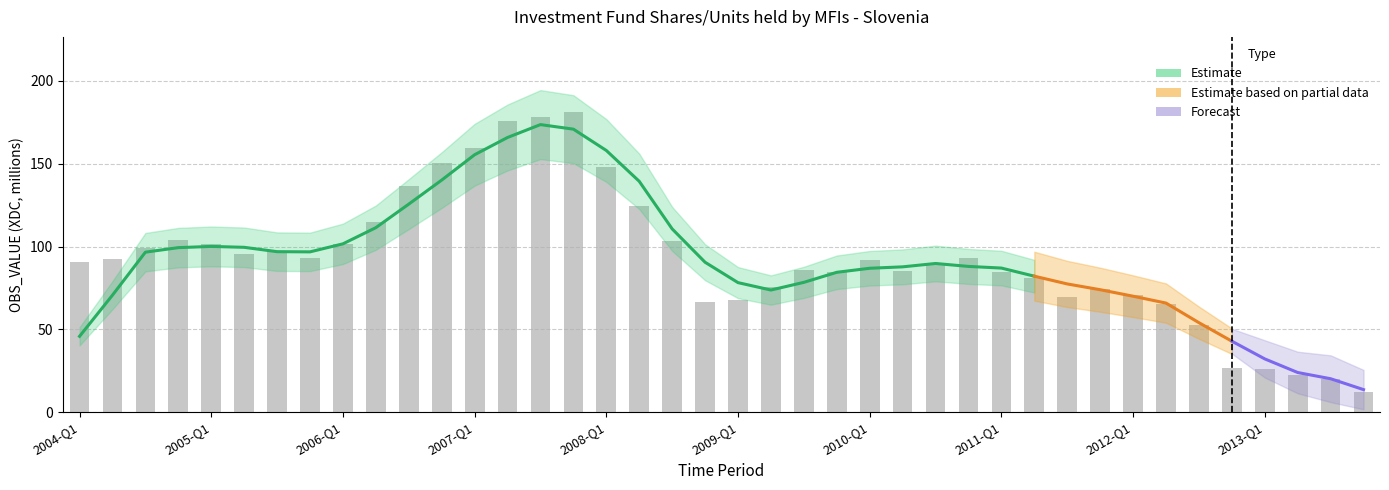

Is it true that the value at 2012-Q4 is 15.1?

False